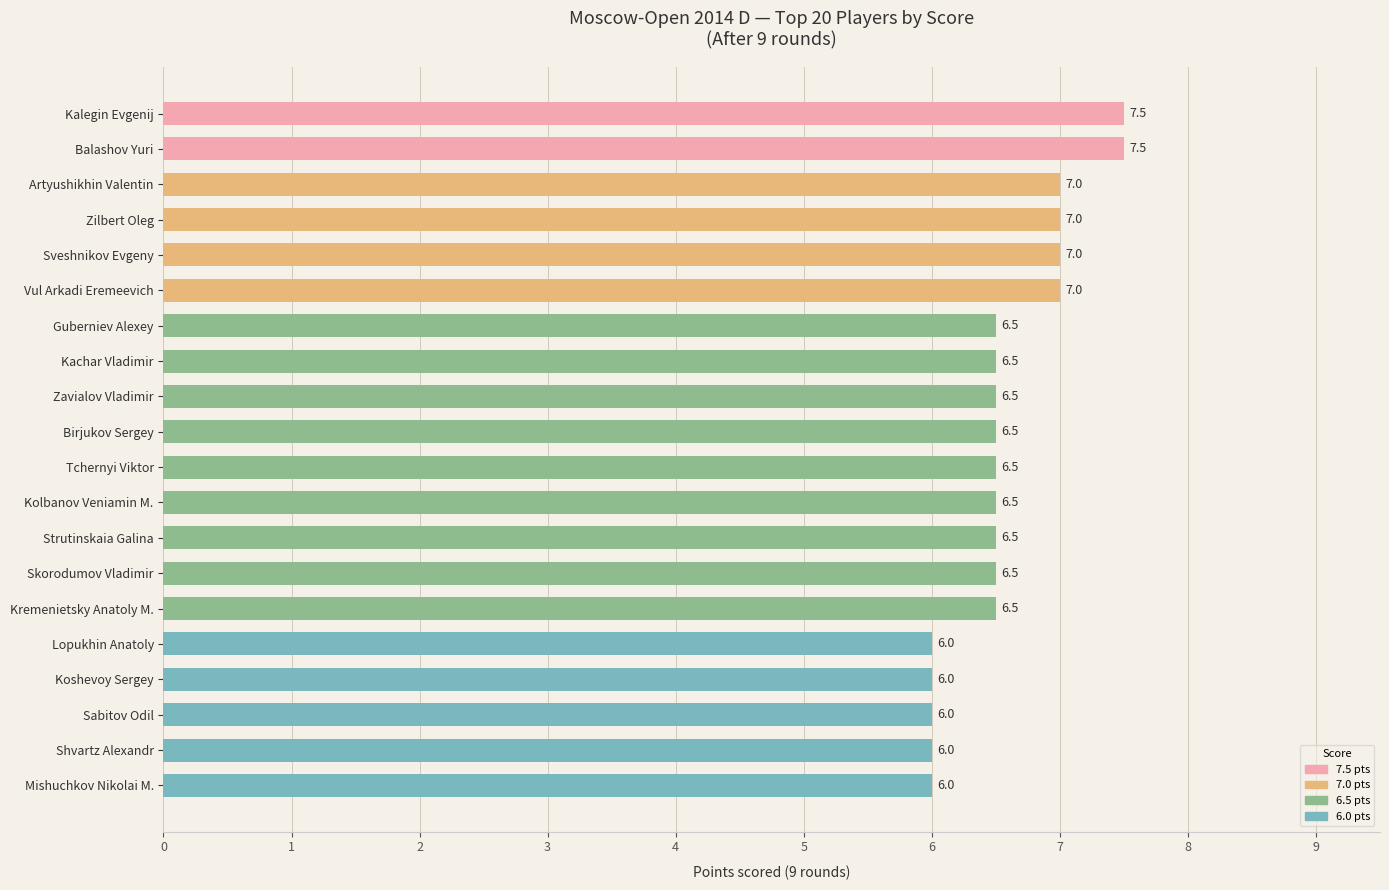

The value at Tchernyi Viktor is 6.5. True or false?

True